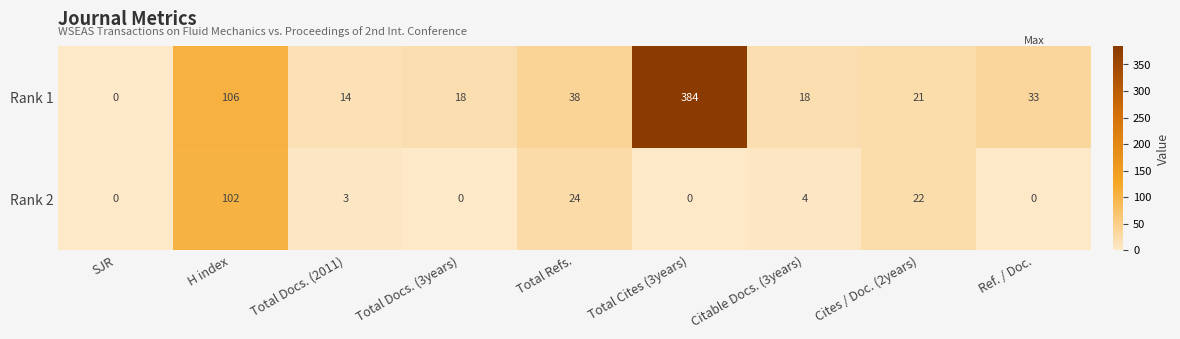

How many values in the Rank 1 series are below 21?

4